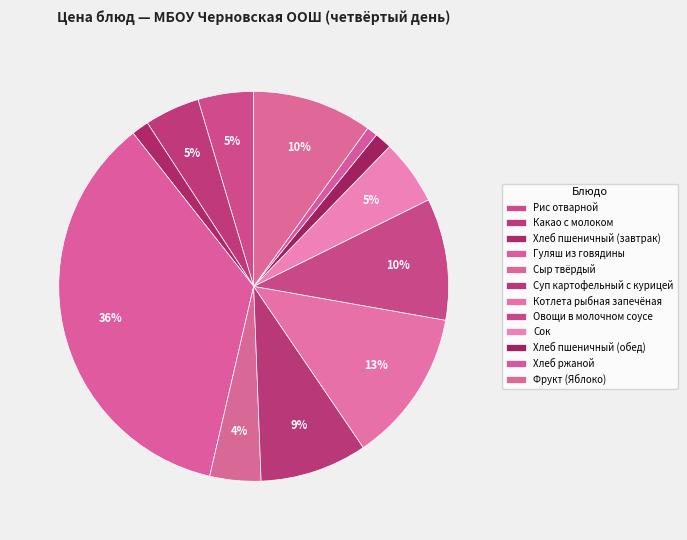

What is the change in value from Хлеб пшеничный (завтрак) to Суп картофельный с курицей?

+14.2